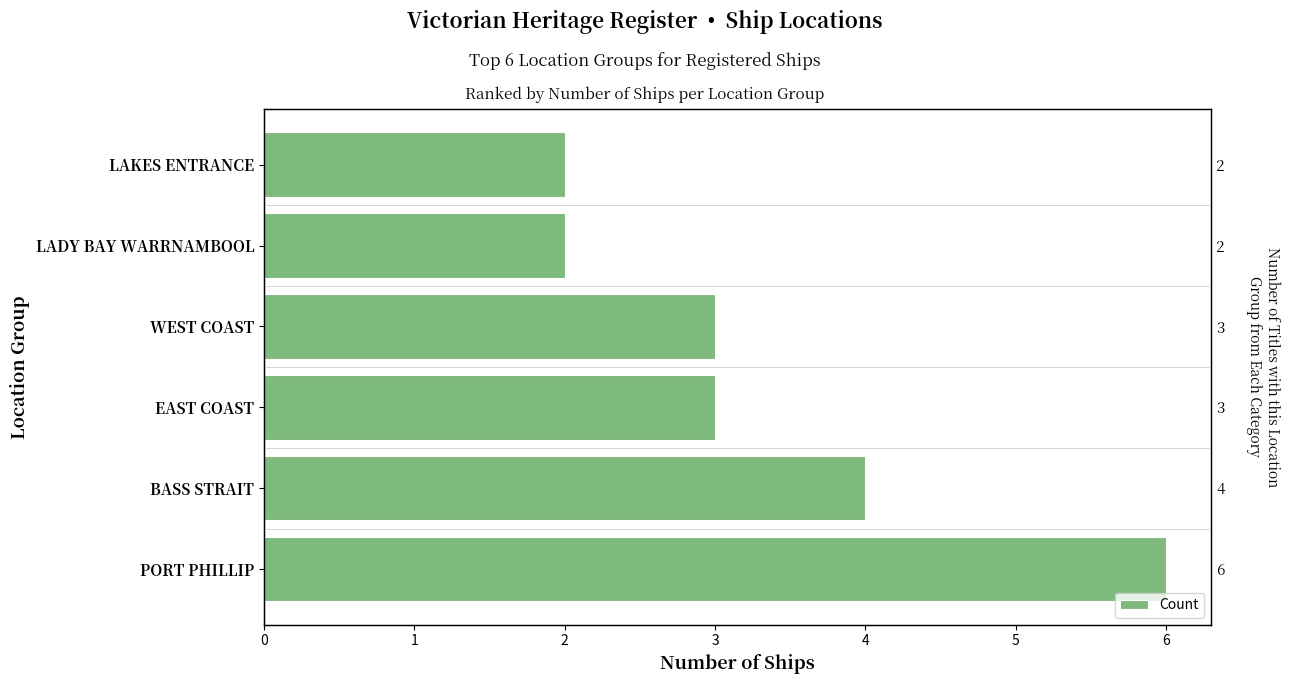

What is the ratio of the value at LADY BAY WARRNAMBOOL to the value at LAKES ENTRANCE?

1.0